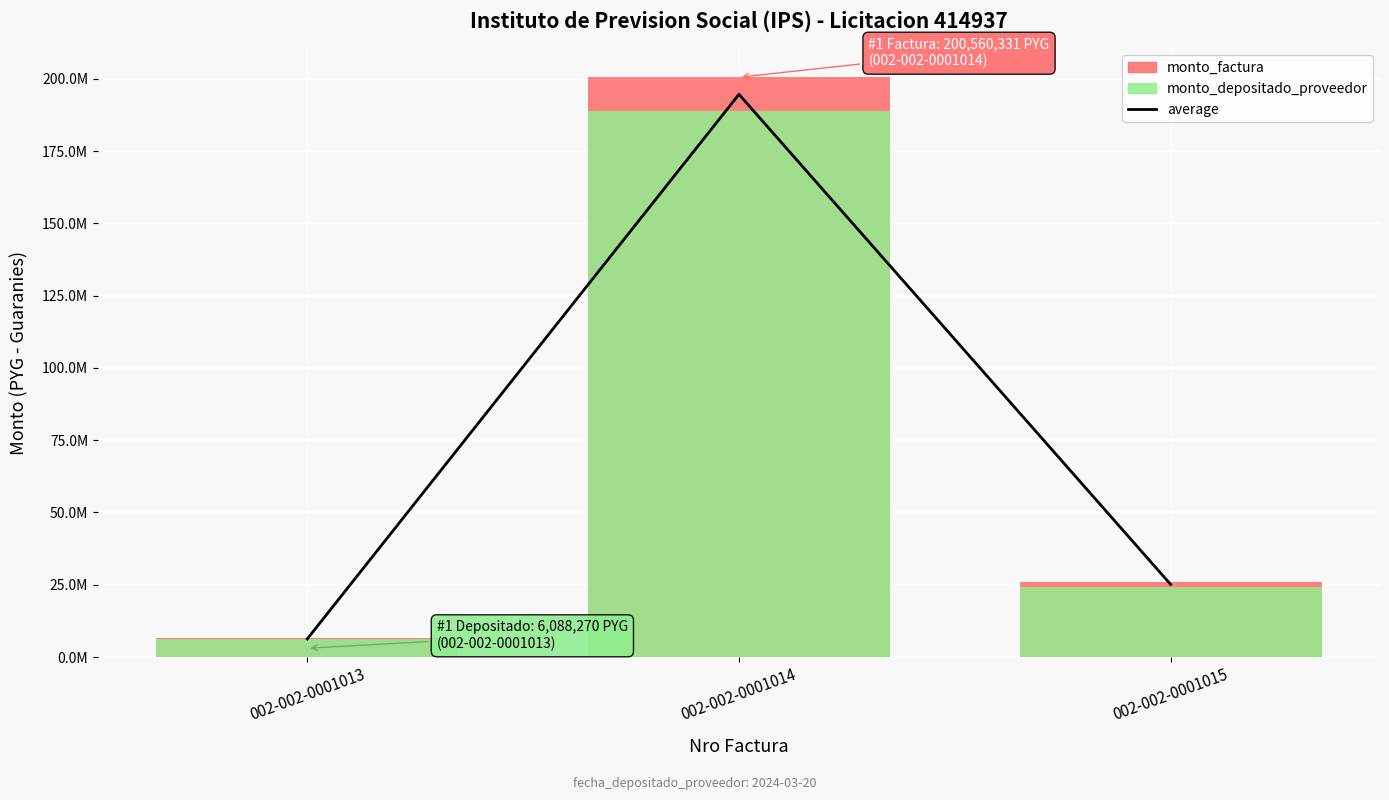

Count the monto_depositado_proveedor values in the range 6088270 to 188736388.

3